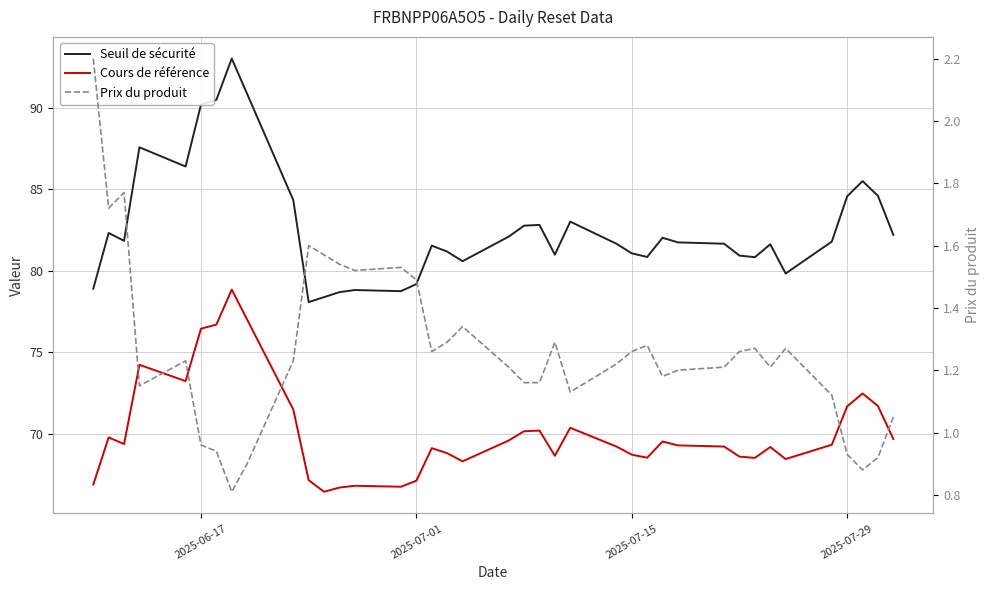

Which series has the largest range (max minus min)?

Seuil de sécurité